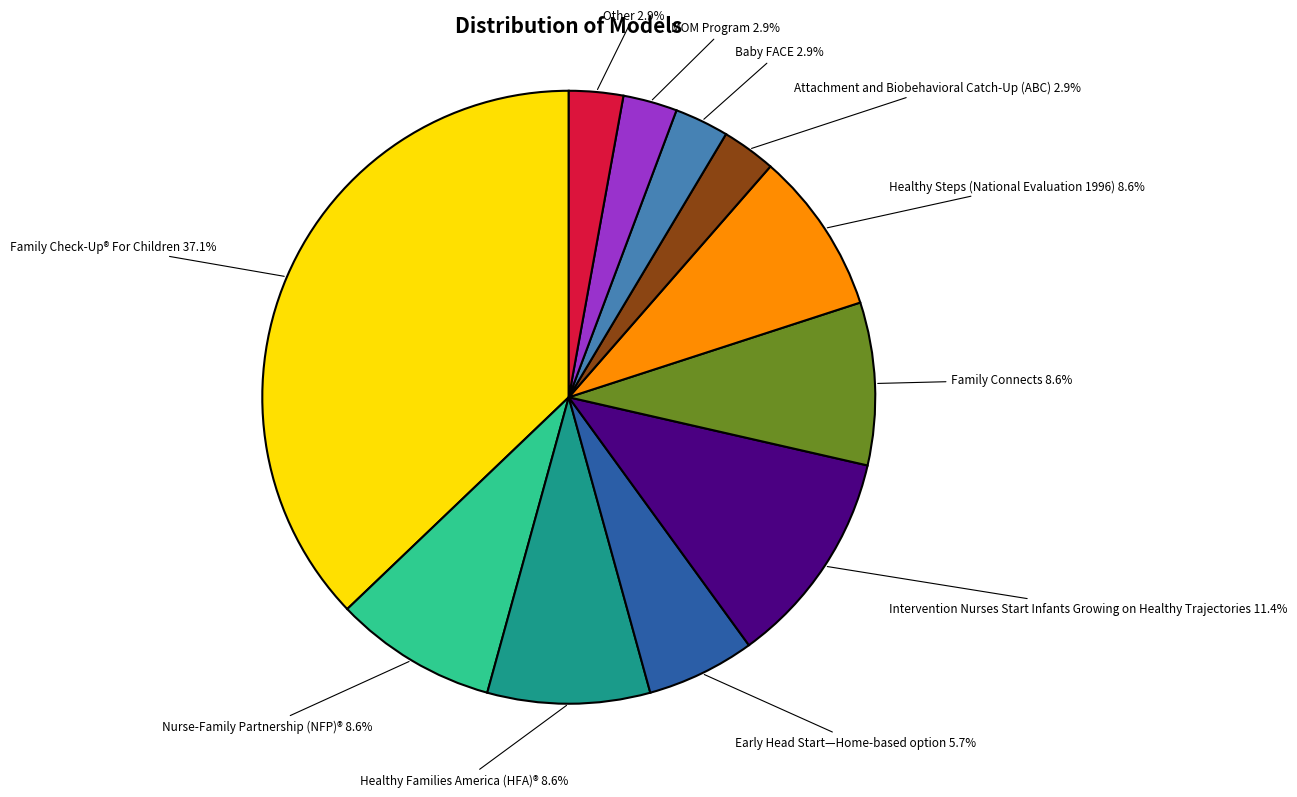

Is there a majority slice in this chart?

No